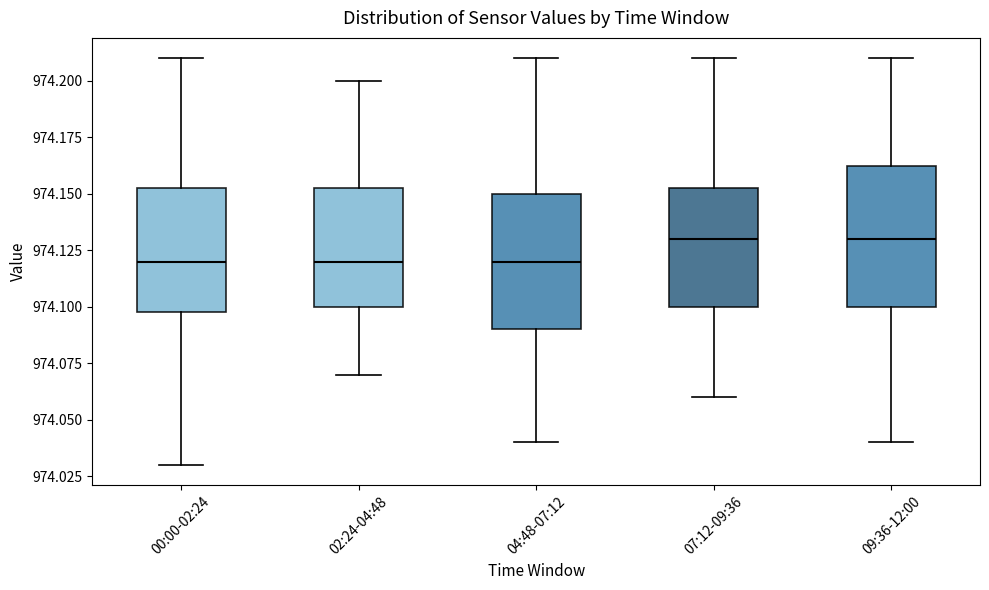

Where is the lower edge of the box for 00:00-02:24 on the y-axis? The values are not printed on the chart, so give them approximately, as read against the axis.

974.100